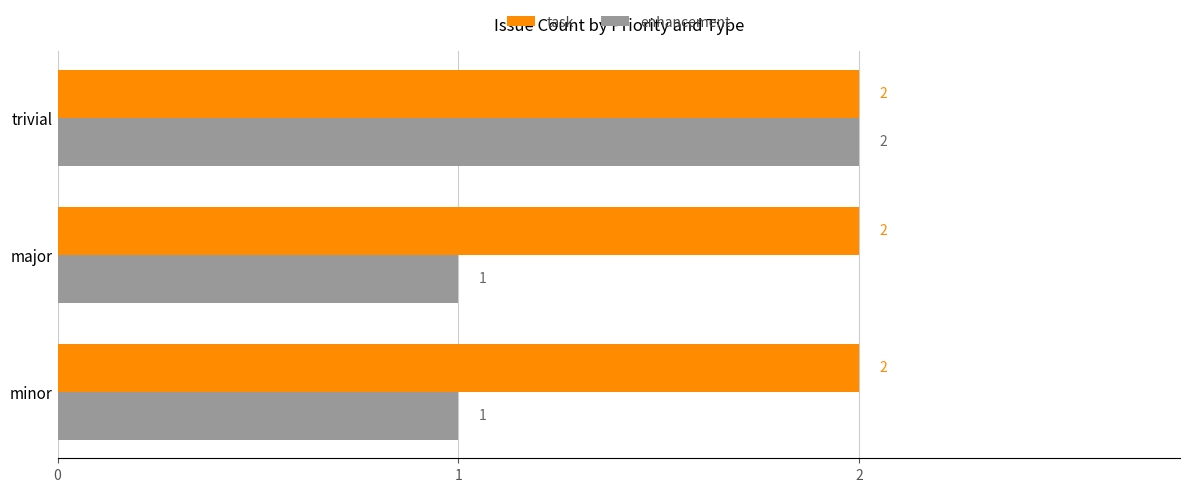

What is the lowest value of the task series?

2